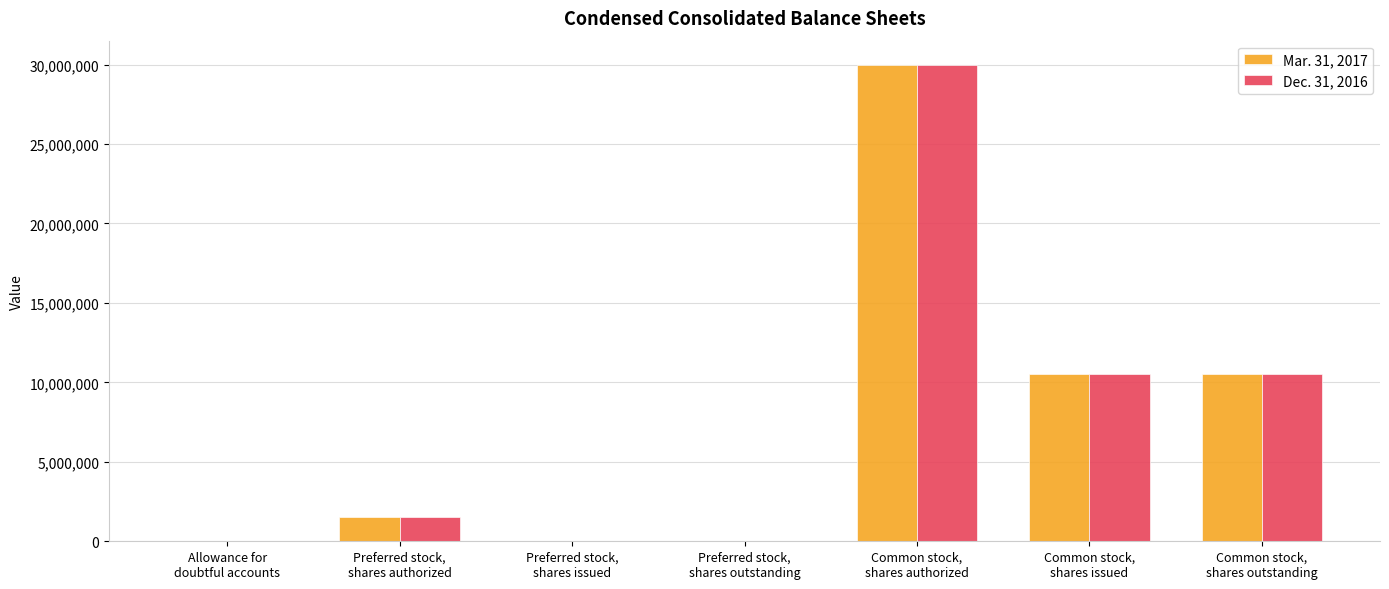

What is the maximum value shown in the chart?

30000000